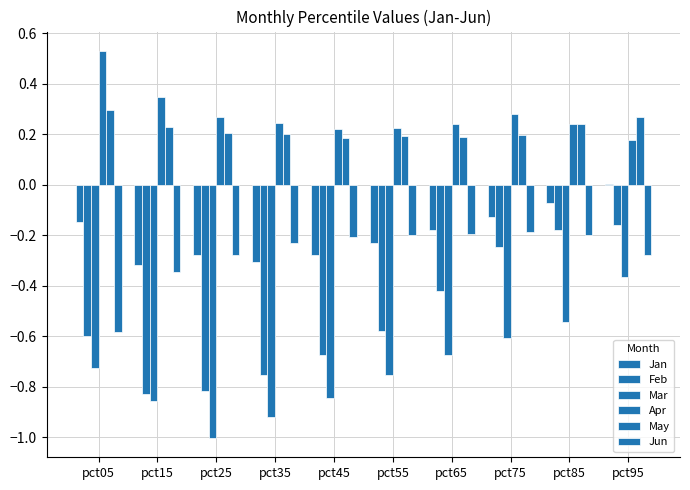

Is it true that Mar equals -0.4 at pct95?

True